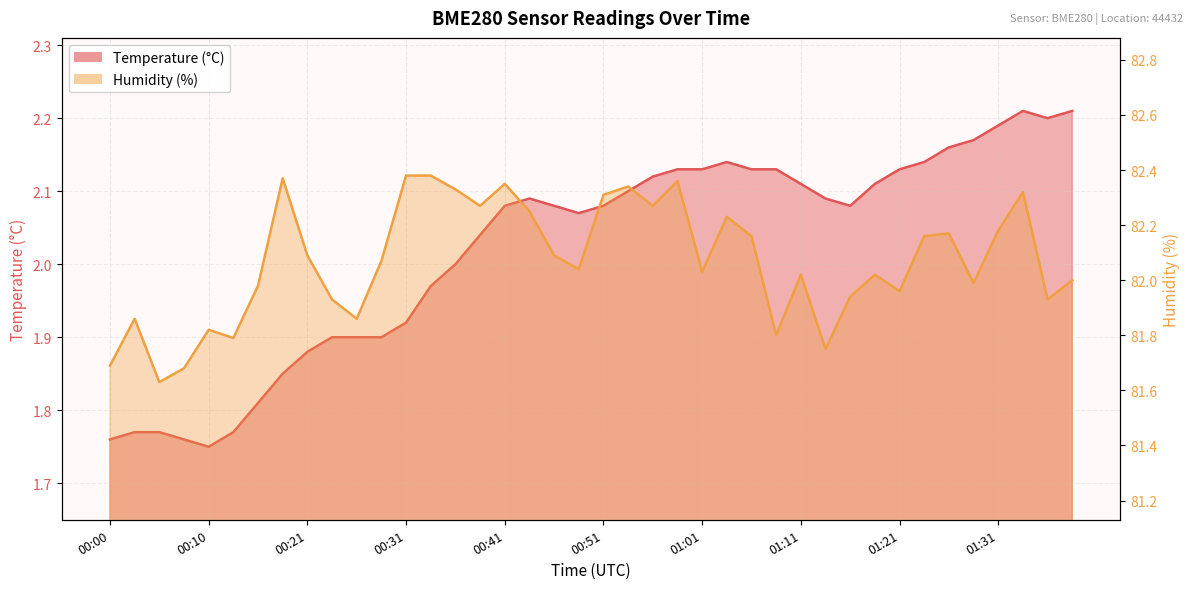

What is the sum of the Temperature (°C) values at 00:26 and 00:41?

4.0